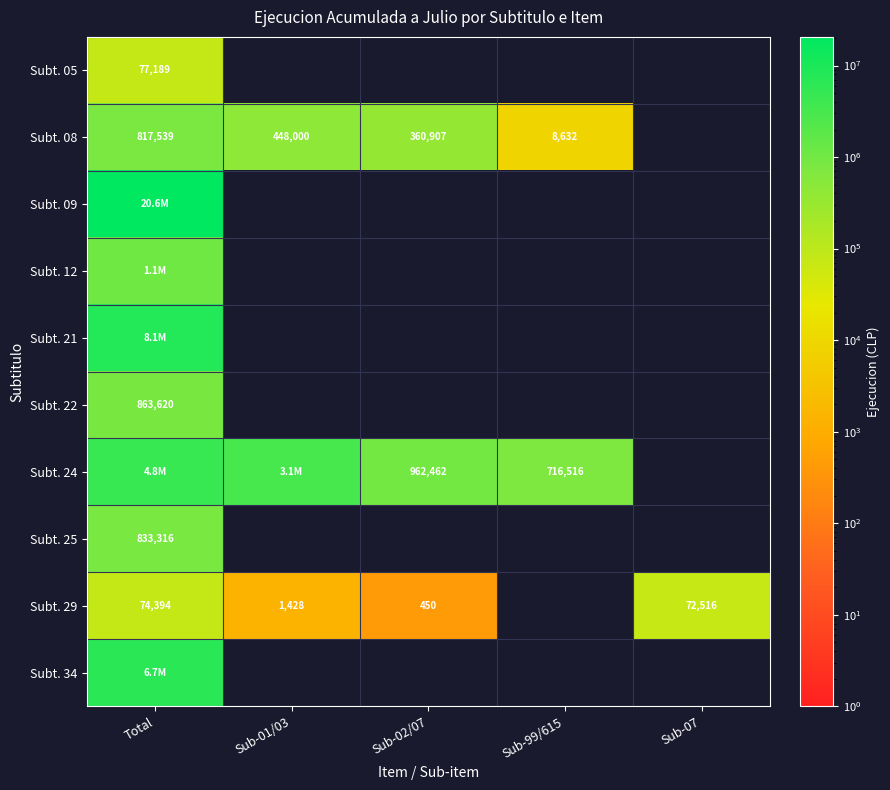

How many distinct data groups are displayed?

10